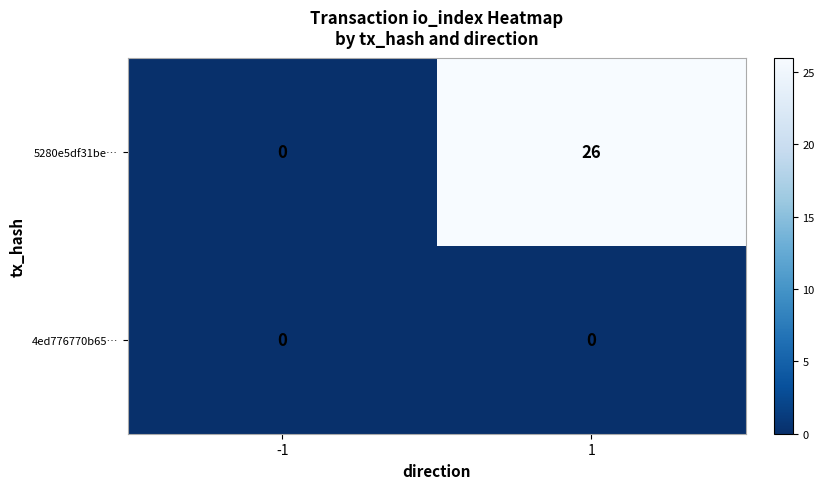

Reading right to left, list all the values displayed in this chart.

5280e5df31be…: 1=26	-1=0
4ed776770b65…: 1=0	-1=0